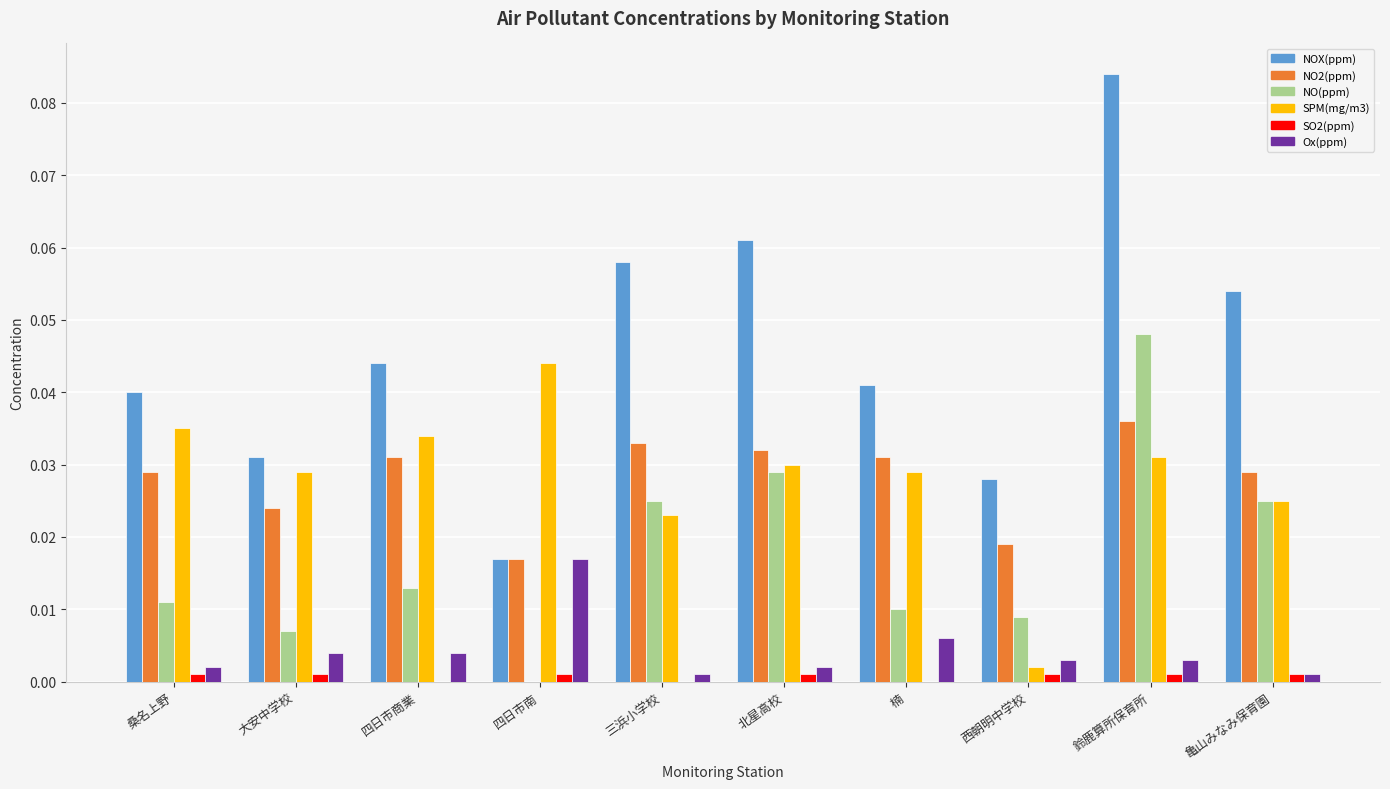

True or false: SPM(mg/m3) has a value of 0.1 at 桑名上野.

False